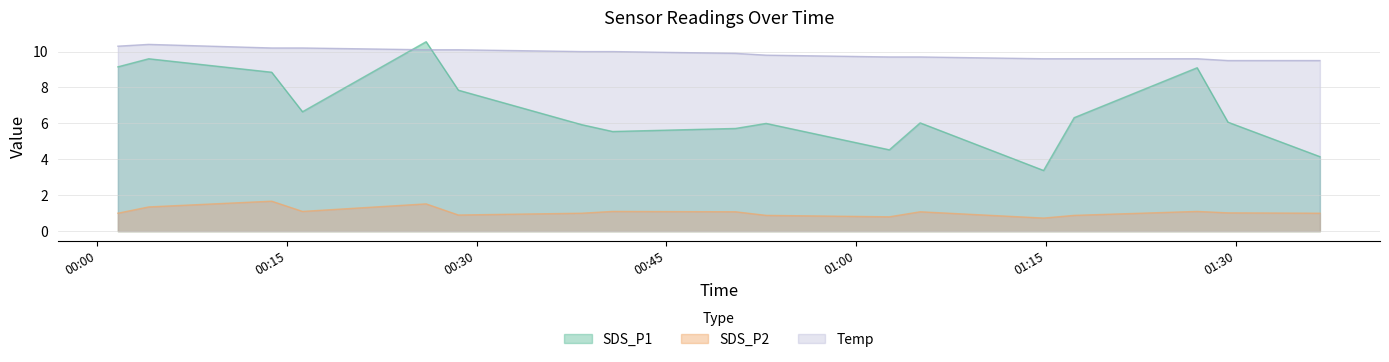

How many values in the SDS_P2 series exceed 1?

9